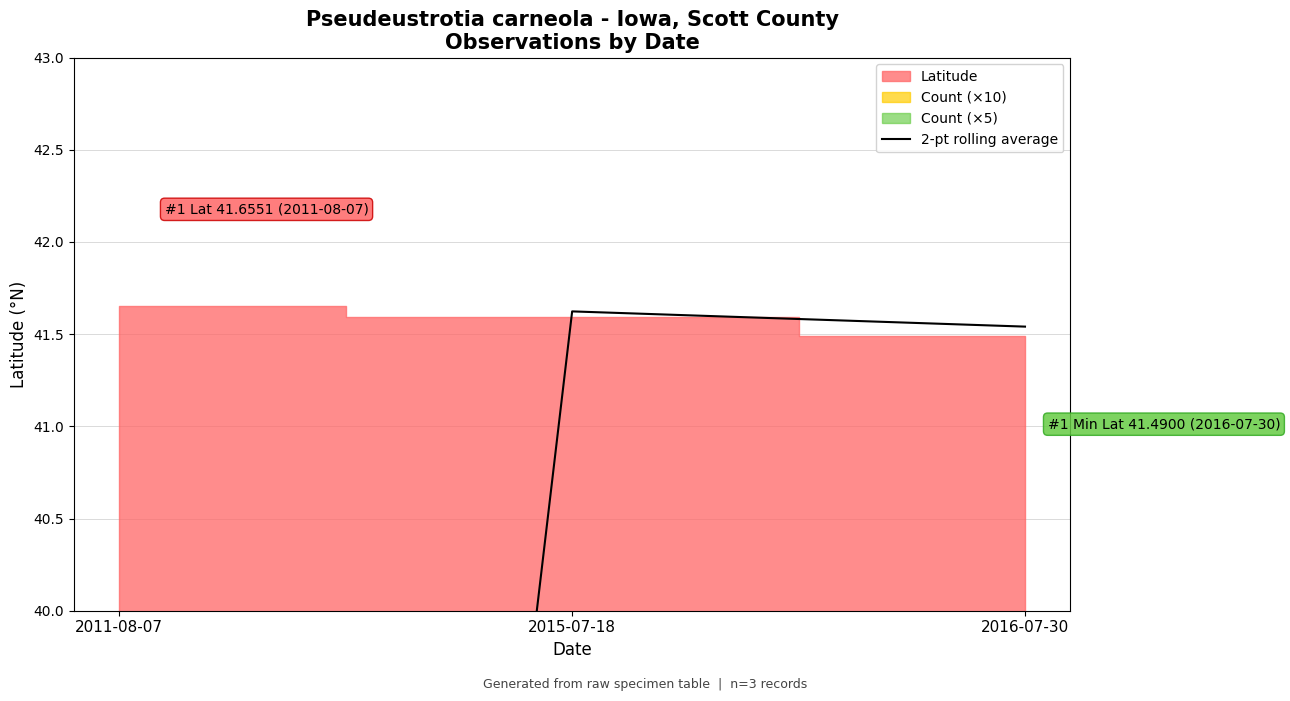

Reading right to left, transcribe all the data shown in this chart.

2016-07-30=41.5	2015-07-18=41.6	2011-08-07=20.8